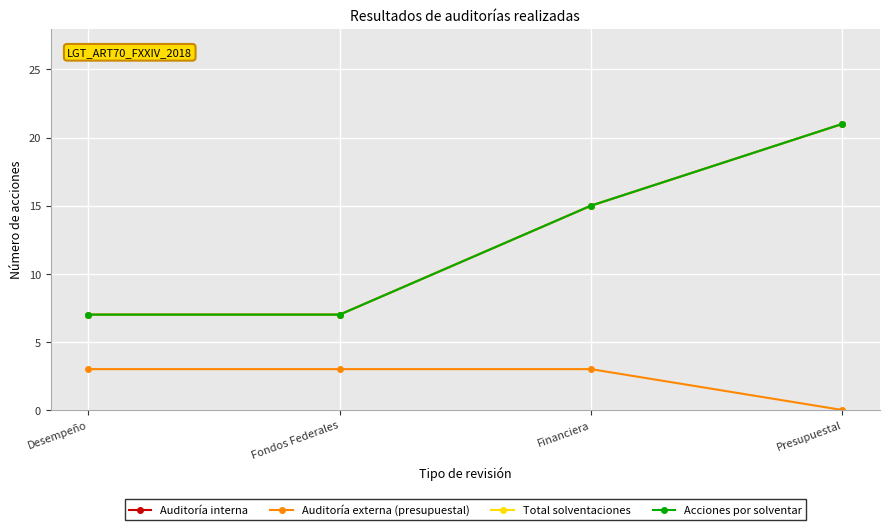

Does the chart have visible grid lines?

Yes